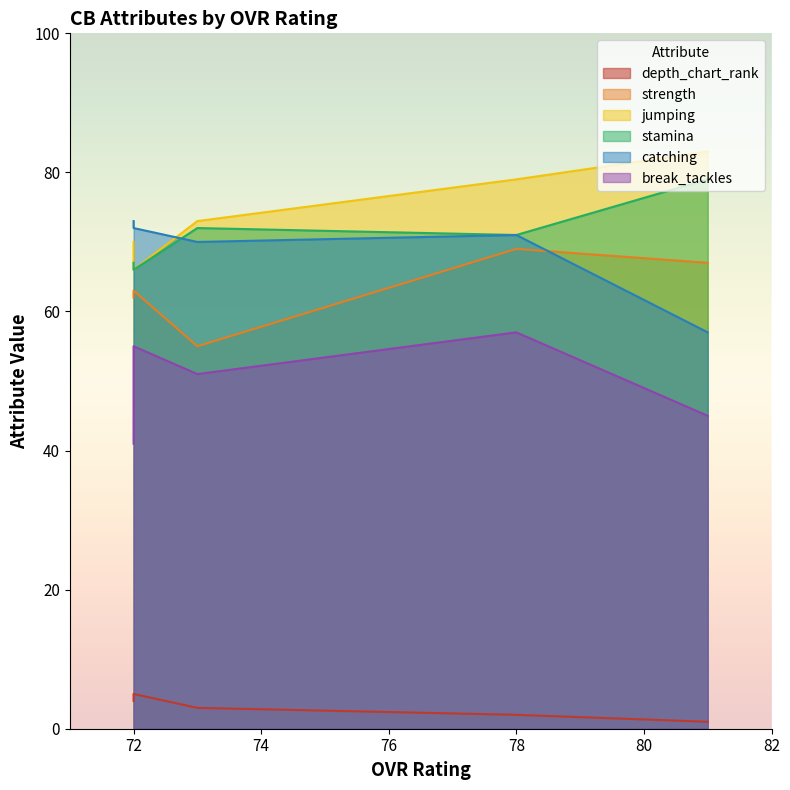

What is the value of the strength point at the 5th from the left?

62